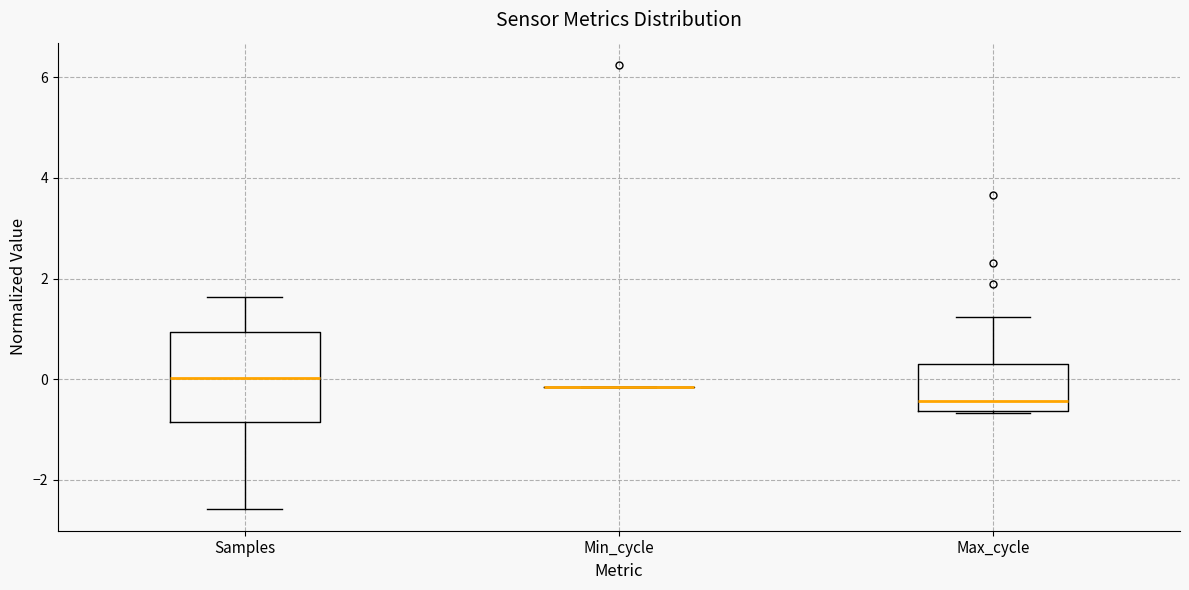

Reading left to right, read every box against the y-axis: the position of its median line, the range the box covers, and the ends of its whiskers. The values are not printed on the chart, so give them approximately, as read against the axis.

Samples: median 0.0, box -0.8 to 1.0, whiskers -2.6 to 1.6
Min_cycle: box collapsed to a line at -0.2, whiskers -0.2 to -0.2
Max_cycle: median -0.4, box -0.6 to 0.4, whiskers -0.6 to 1.2